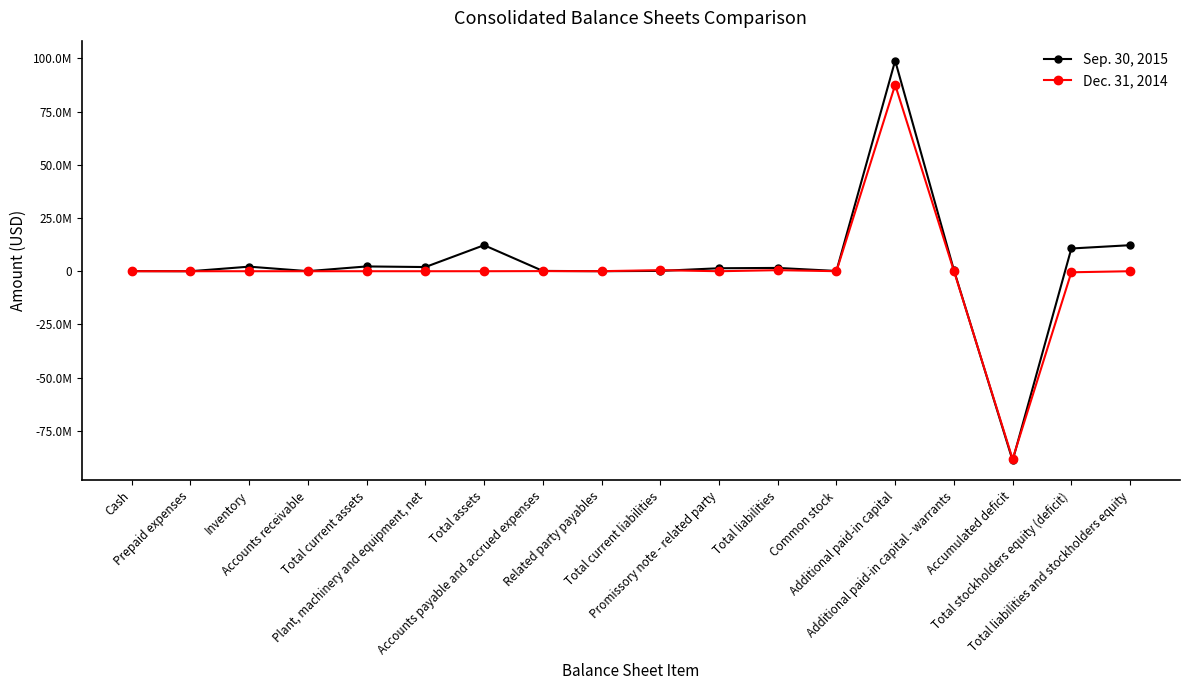

At which category does Dec. 31, 2014 reach its first local valley?

Plant, machinery and equipment, net